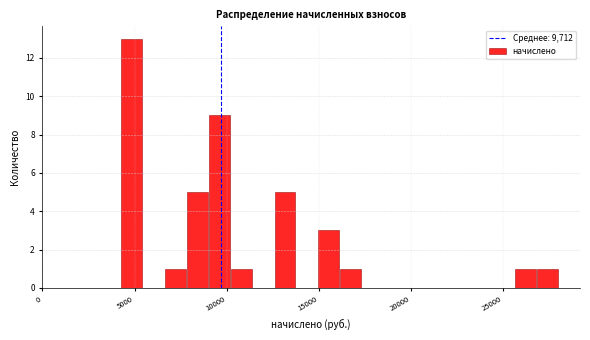

Read against the x-axis, roughly where is the centre of the tallest bar?

5000